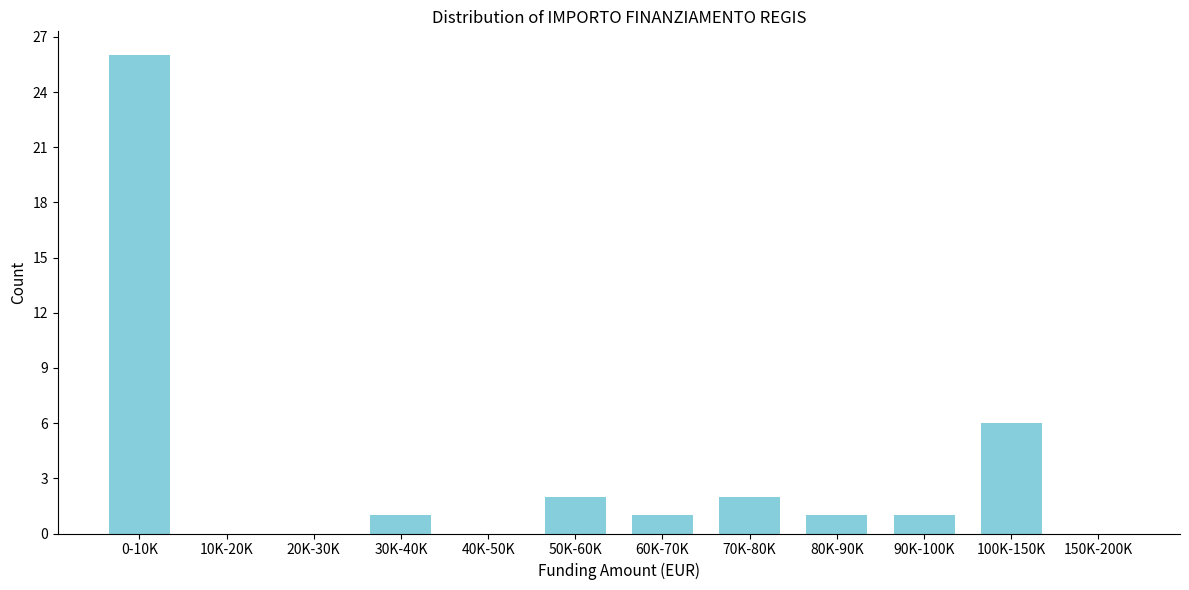

Reading left to right, extract all data points from this chart.

0-10K=26	10K-20K=0	20K-30K=0	30K-40K=1	40K-50K=0	50K-60K=2	60K-70K=1	70K-80K=2	80K-90K=1	90K-100K=1	100K-150K=6	150K-200K=0